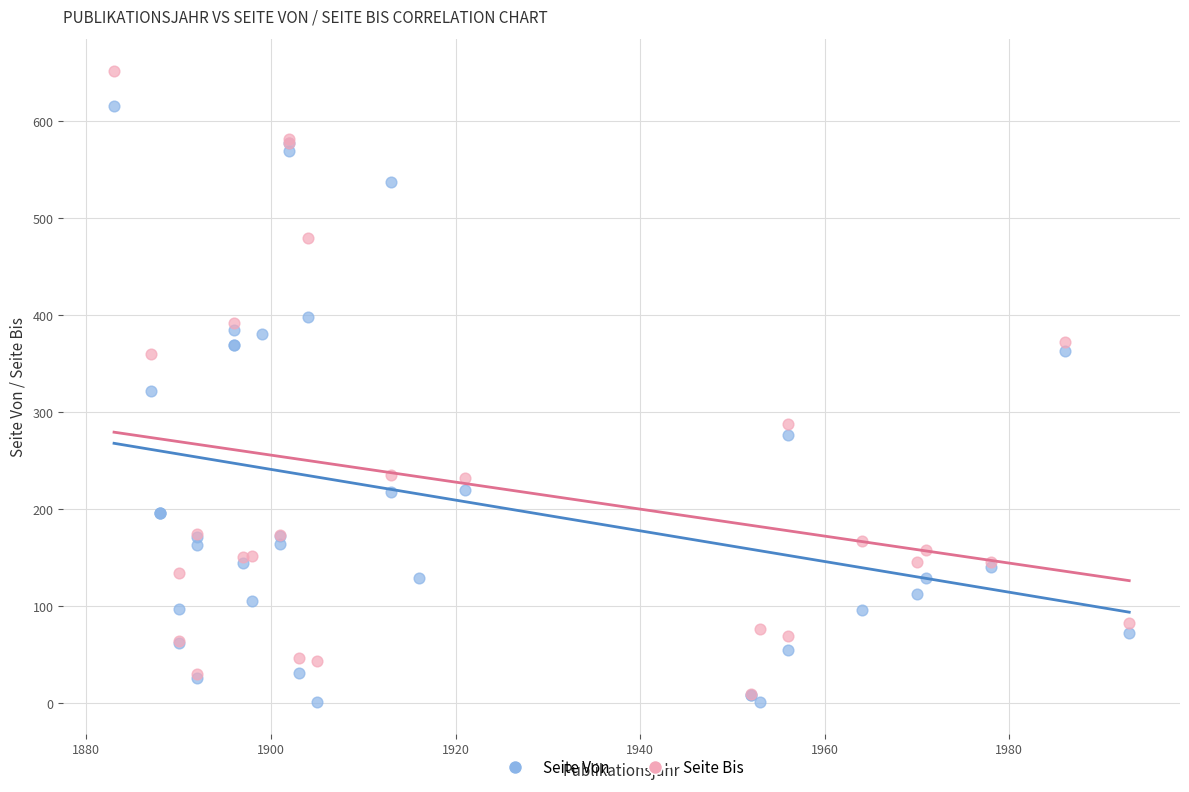

Which series reaches the maximum Y coordinate?

Seite Bis